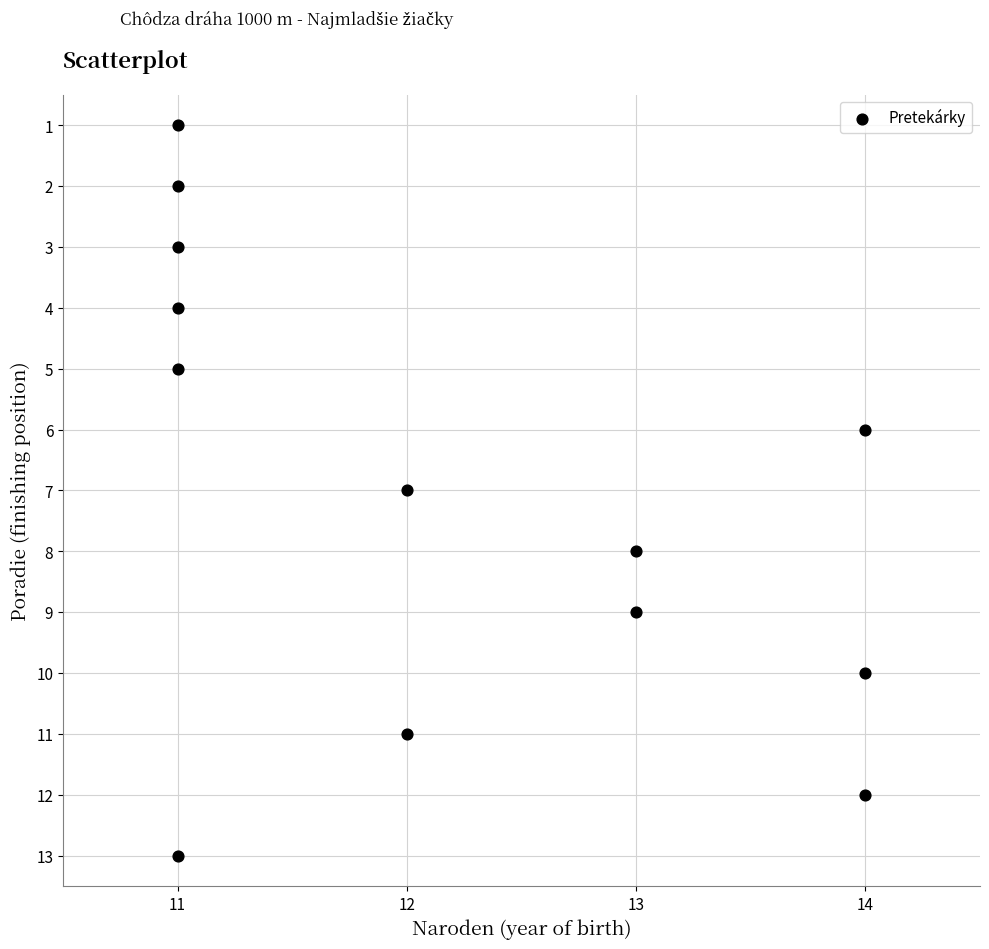

What is the range of Y values (max minus min)?

12